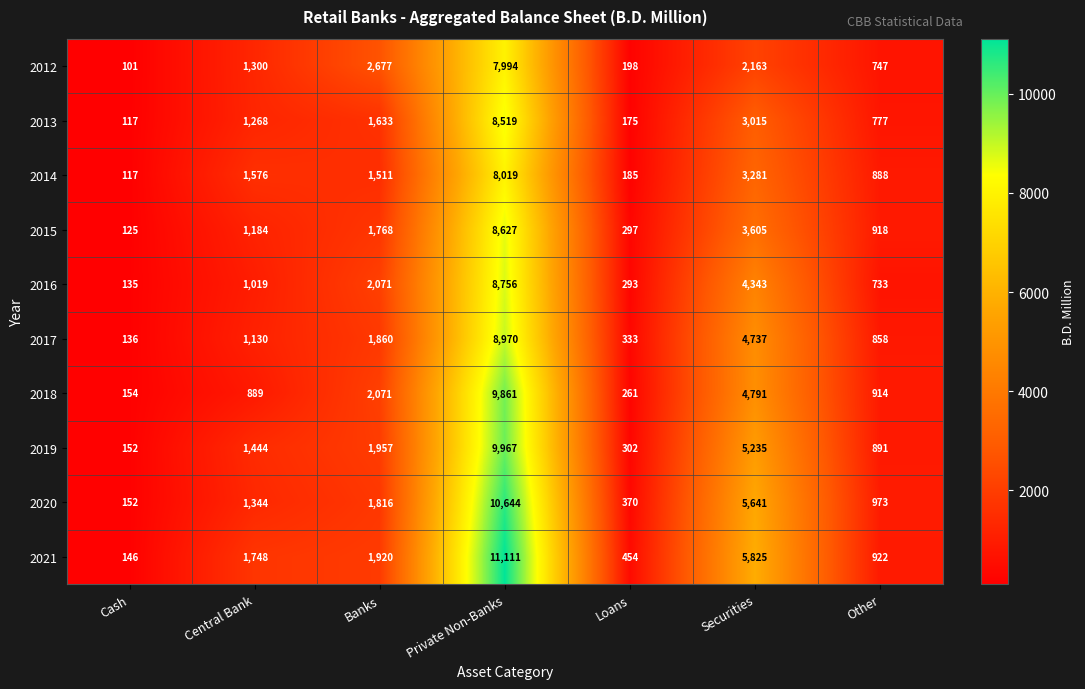

At which category is the sum across all series the highest?

Private Non-Banks